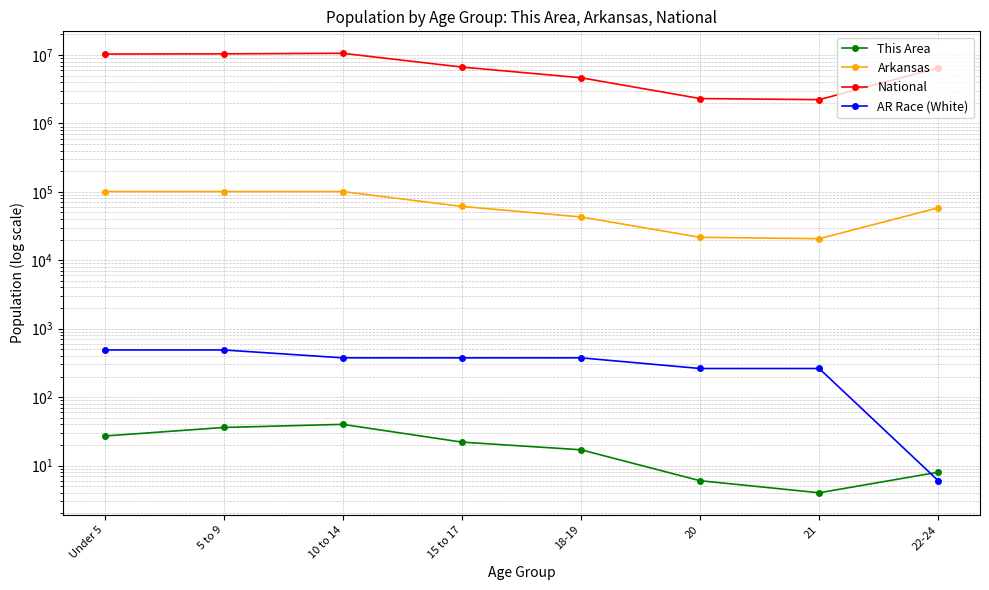

True or false: This Area and AR Race (White) cross at least once.

True